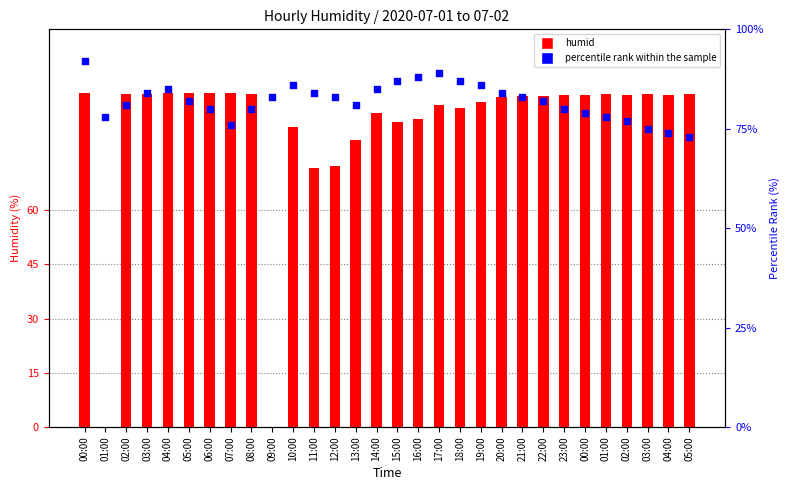

What is the total value across all series at 04:00?

177.3